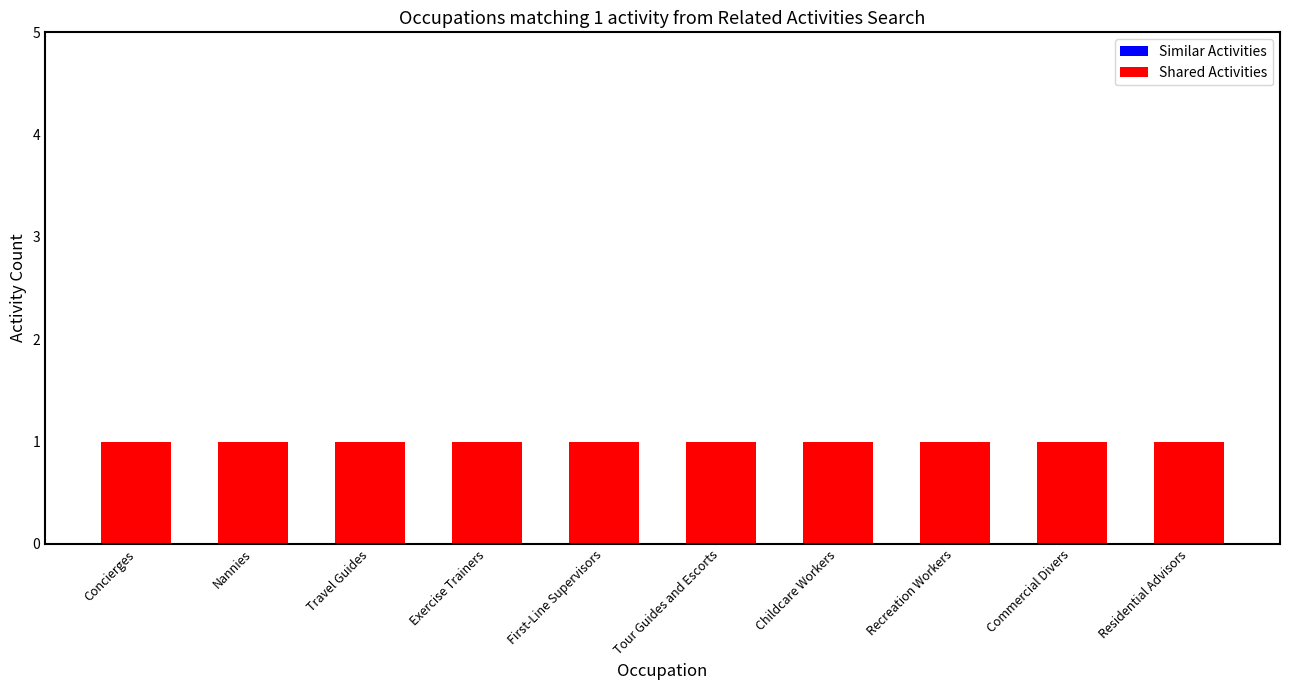

How many bars are there in total?

20